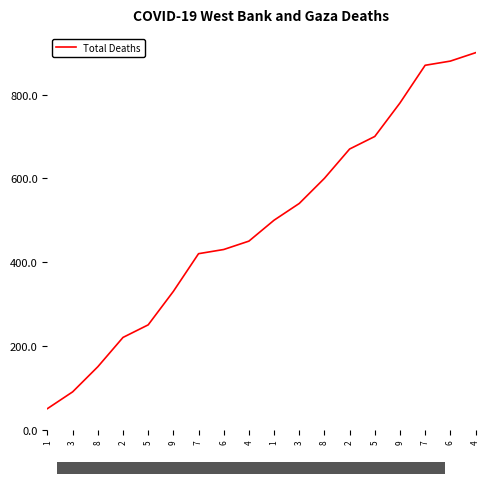

What is the sum of the values at 5 and 6?

680